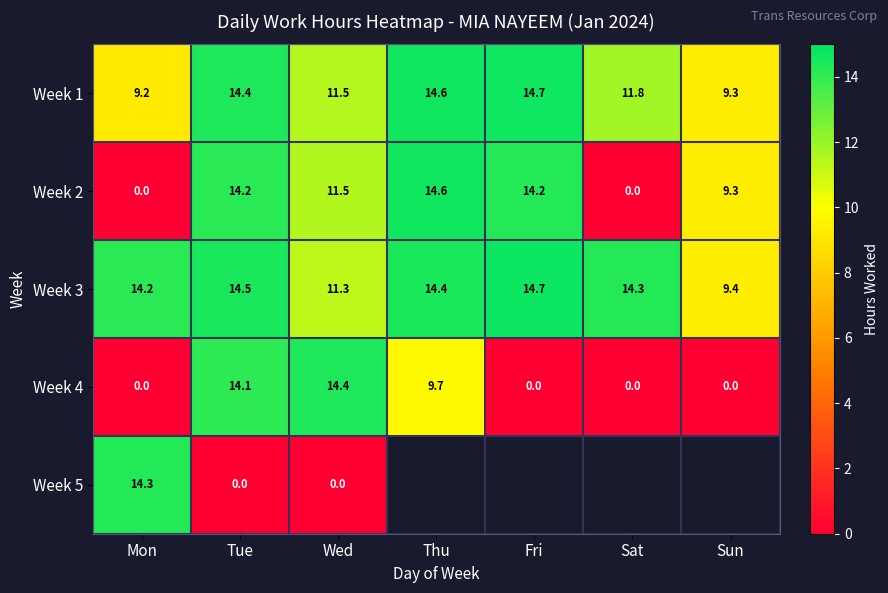

What is the difference between the highest and lowest values at Sun?

9.4